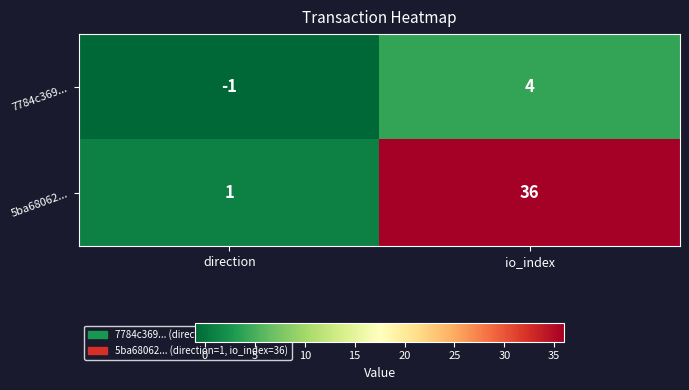

Where is 5ba68062... nearest to the value 18?

direction